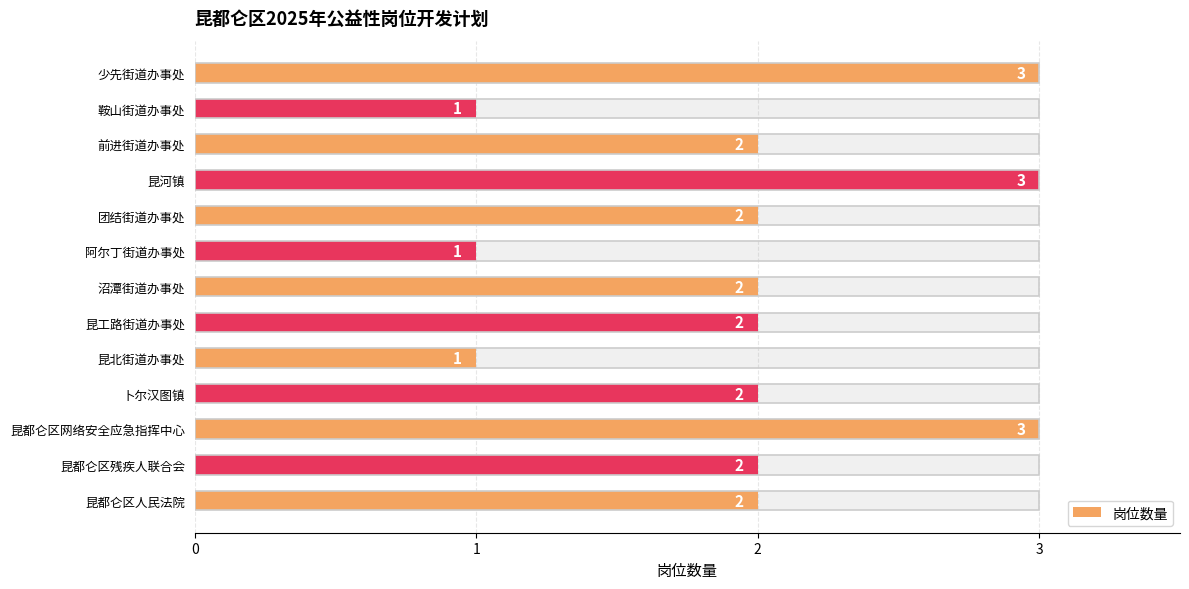

What is the average value?

2